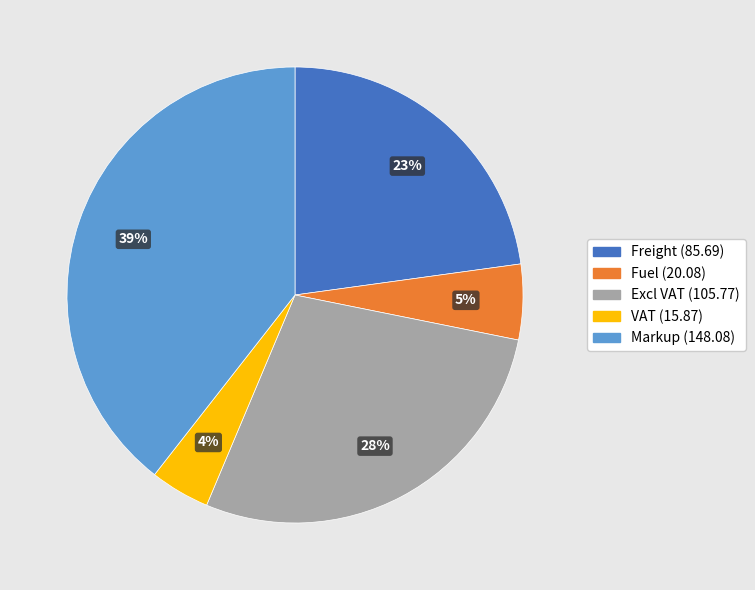

Count the number of slices in the pie.

5